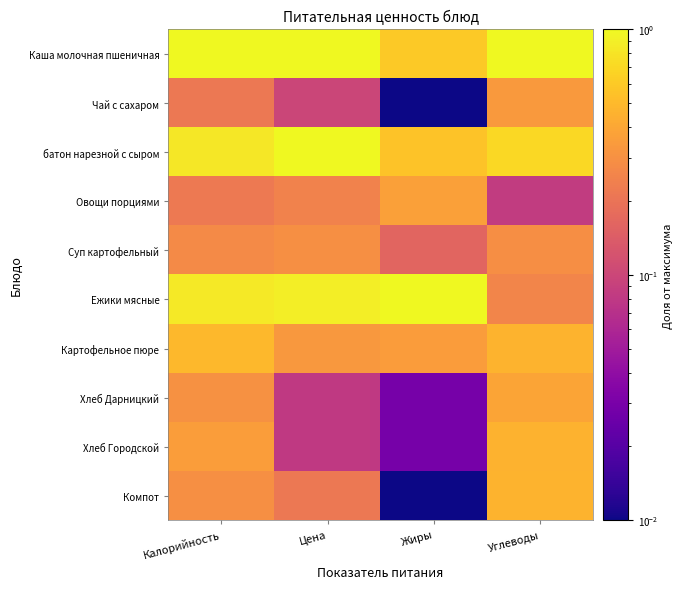

Which series changed the most between Цена and Углеводы?

Ежики мясные